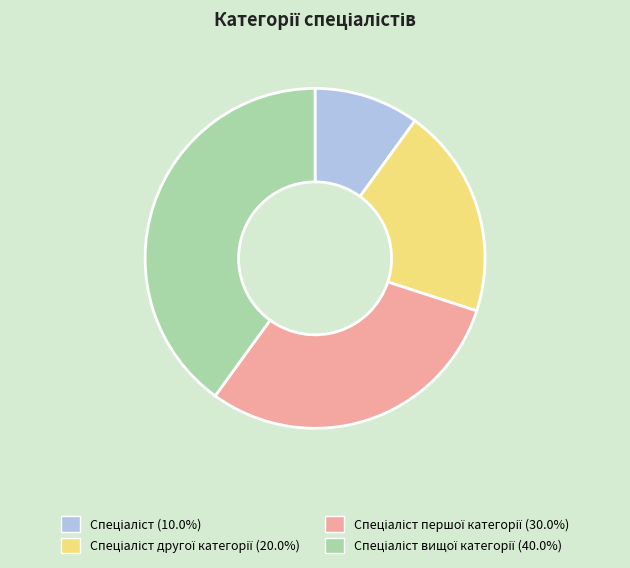

Is there a majority slice in this chart?

No